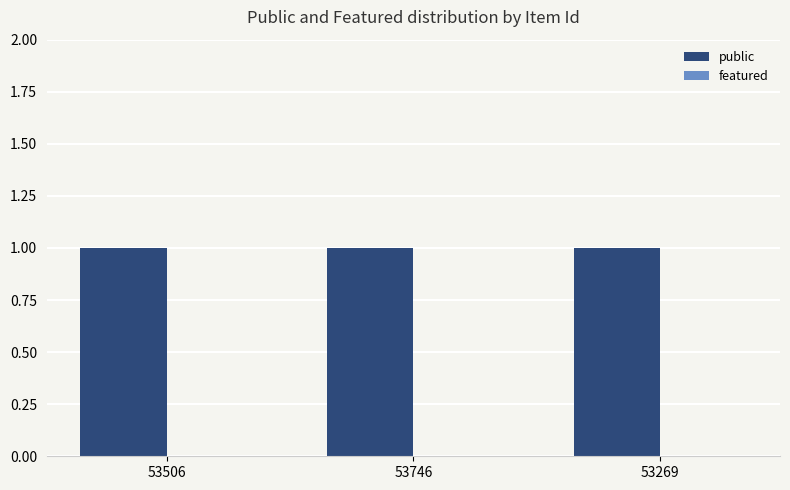

What are all the series names shown in the legend?

public, featured